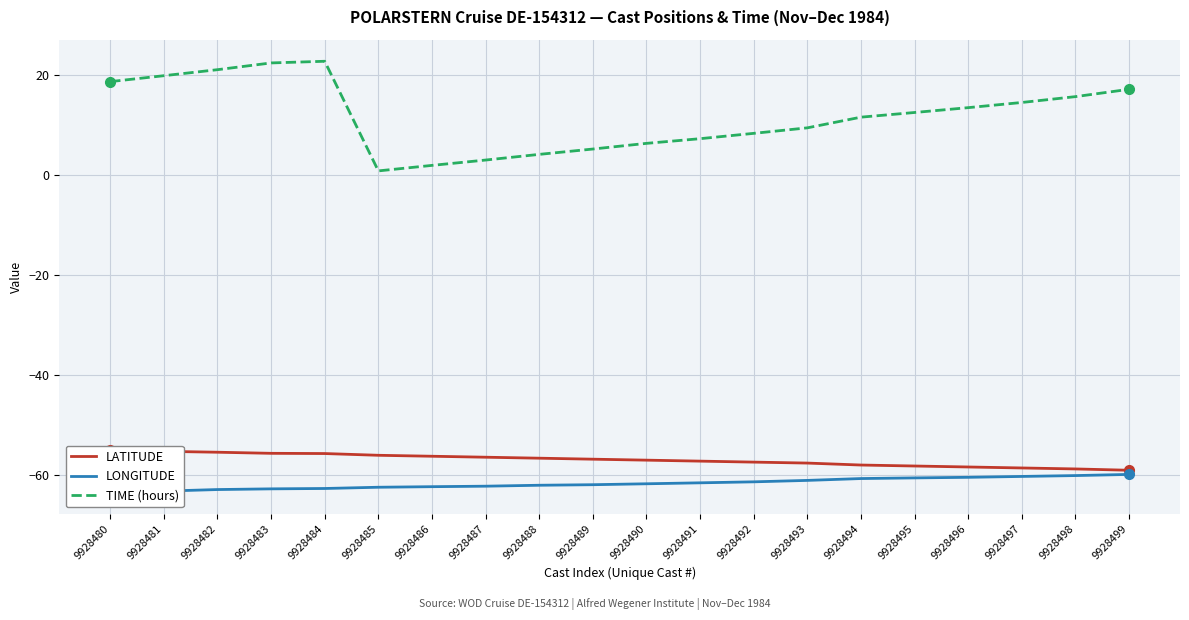

Rank the series by their maximum value, from highest to lowest.

TIME (hours), LATITUDE, LONGITUDE